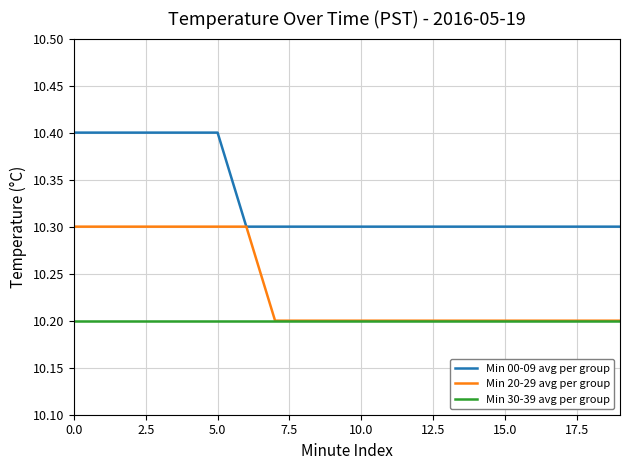

What is the greatest value displayed?

10.4